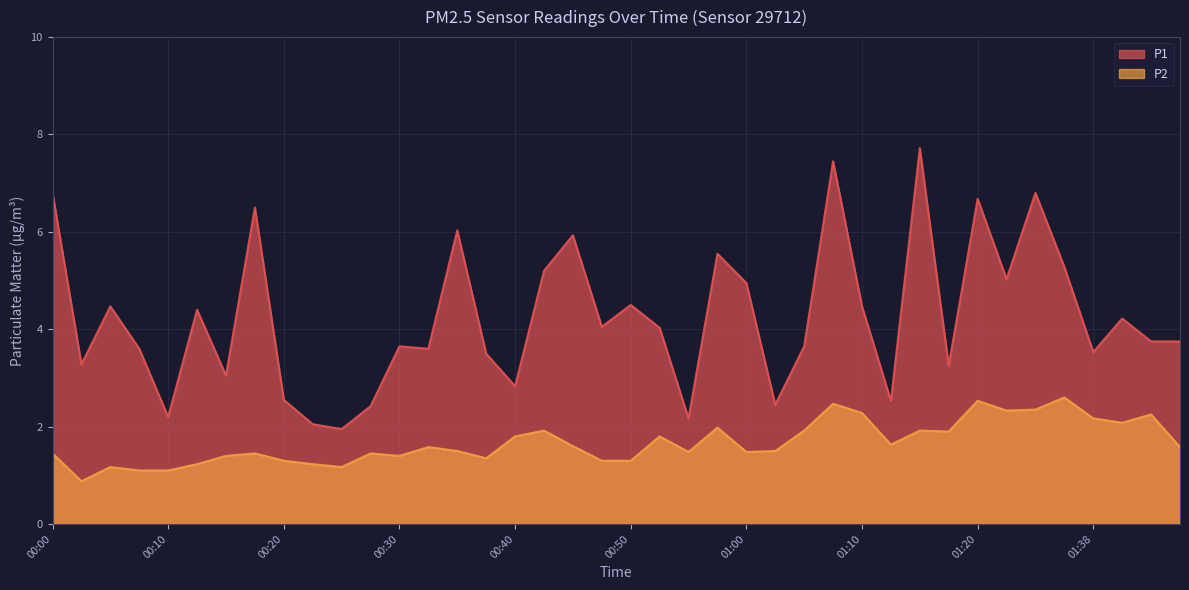

True or false: P2 has more than 0 points higher than both neighbors.

True